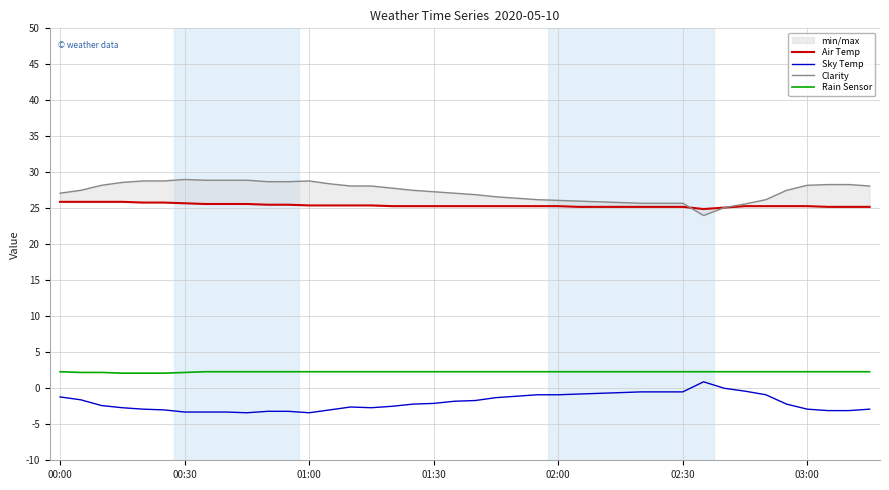

True or false: Sky Temp and Rain Sensor cross at least once.

False